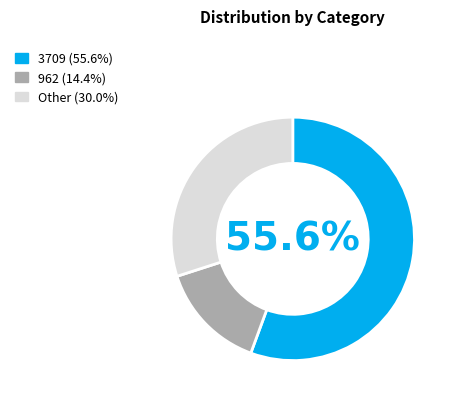

Is there a majority slice in this chart?

Yes